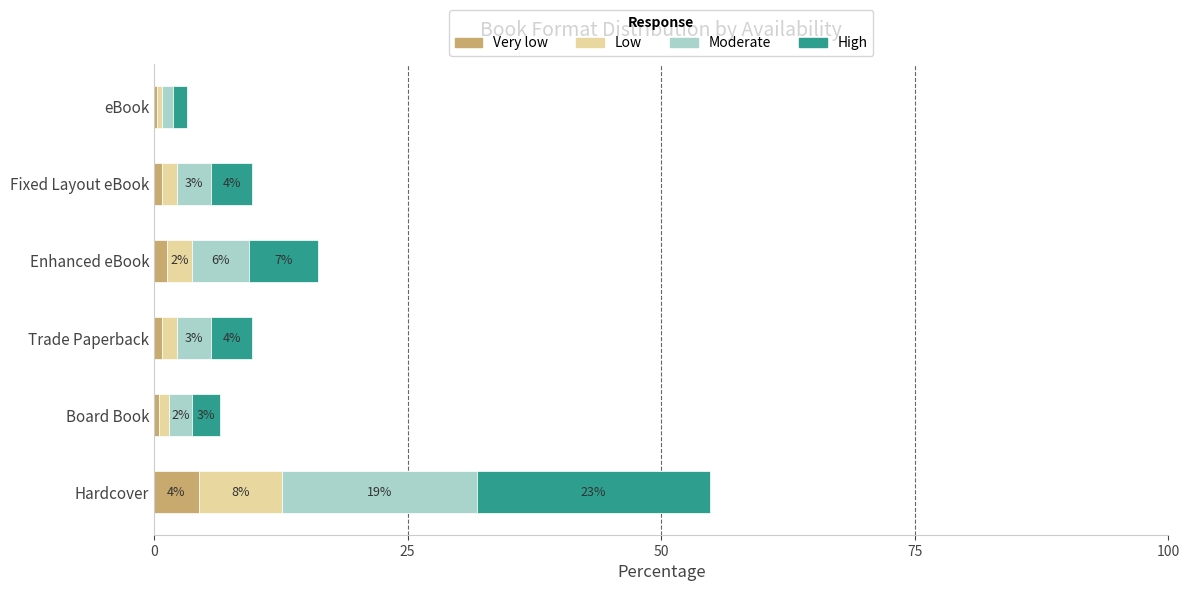

What are all the series names shown in the legend?

Very low, Low, Moderate, High